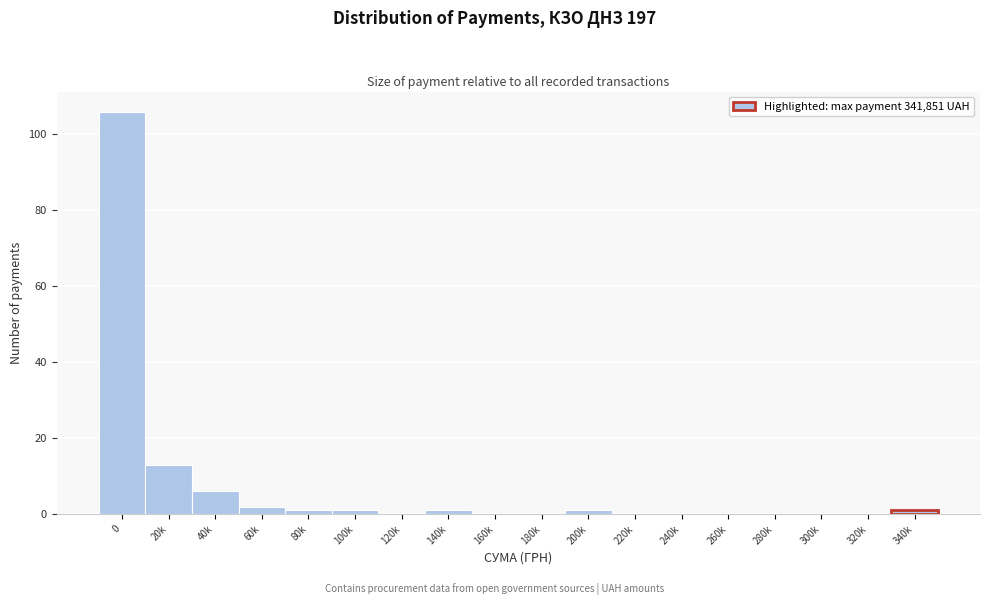

Reading left to right, extract all data points from this chart.

0=106	20k=13	40k=6	60k=2	80k=1	100k=1	120k=0	140k=1	160k=0	180k=0	200k=1	220k=0	240k=0	260k=0	280k=0	300k=0	320k=0	340k=1